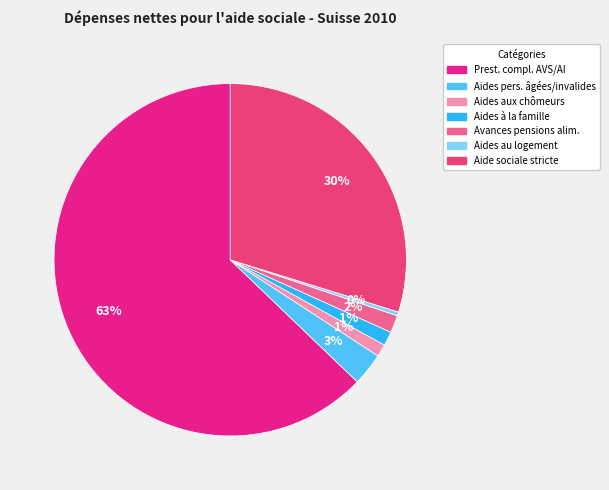

Which slice is the smallest?

Aides au logement